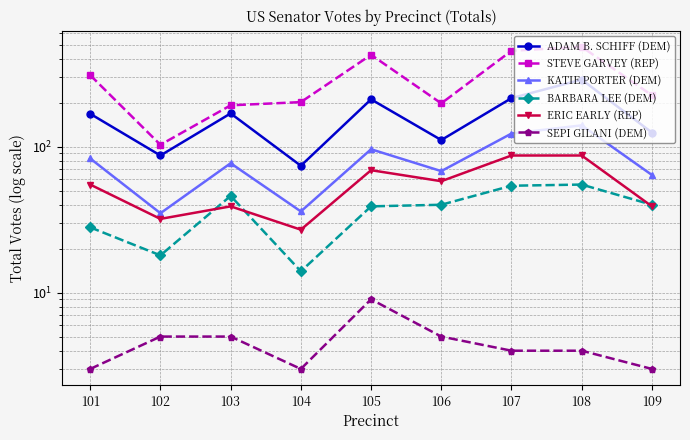

List the labels in order of BARBARA LEE (DEM) value, smallest first.

104, 102, 101, 105, 106, 109, 103, 107, 108